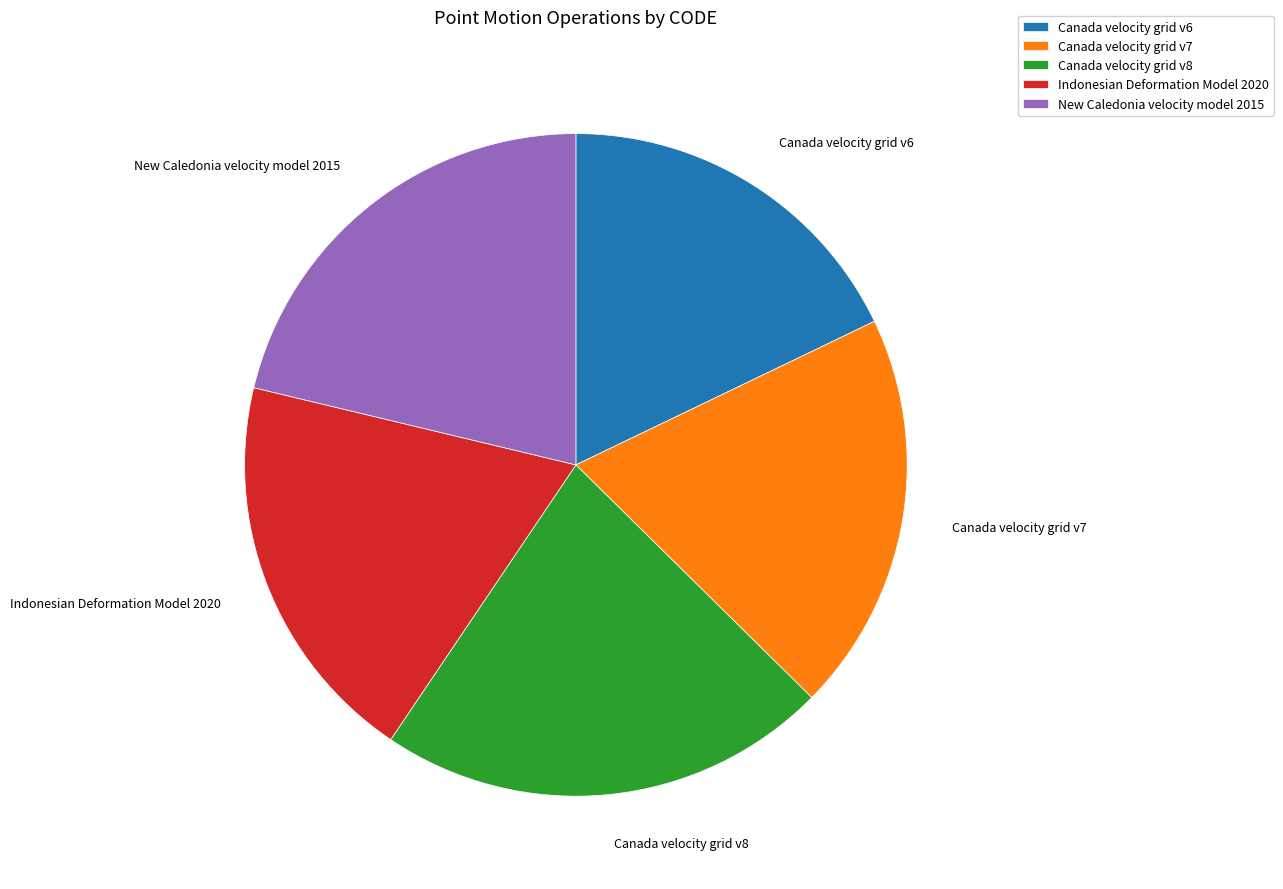

Is Canada velocity grid v7 the majority of the pie?

No